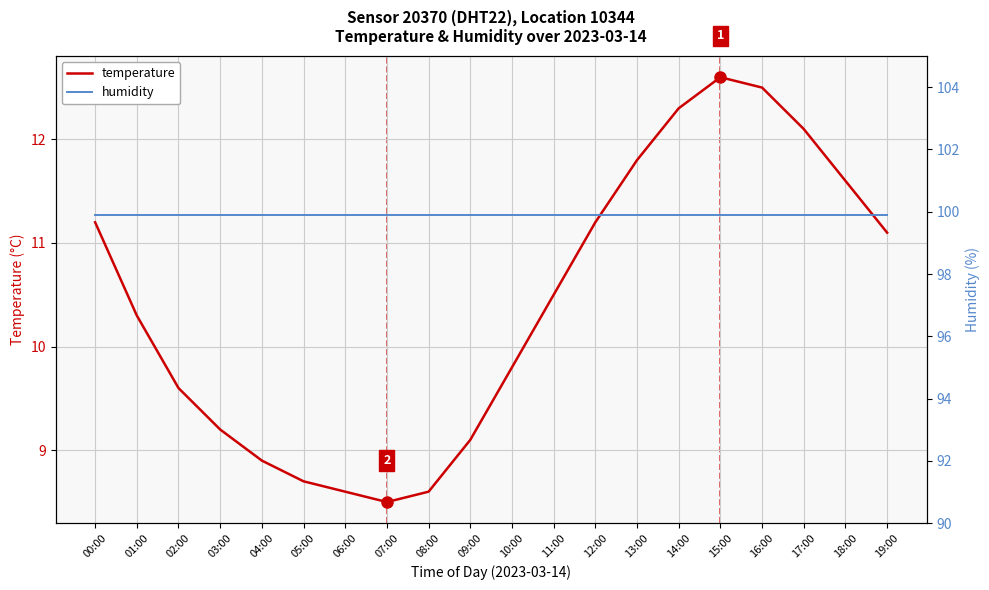

True or false: humidity and temperature cross at least once.

False